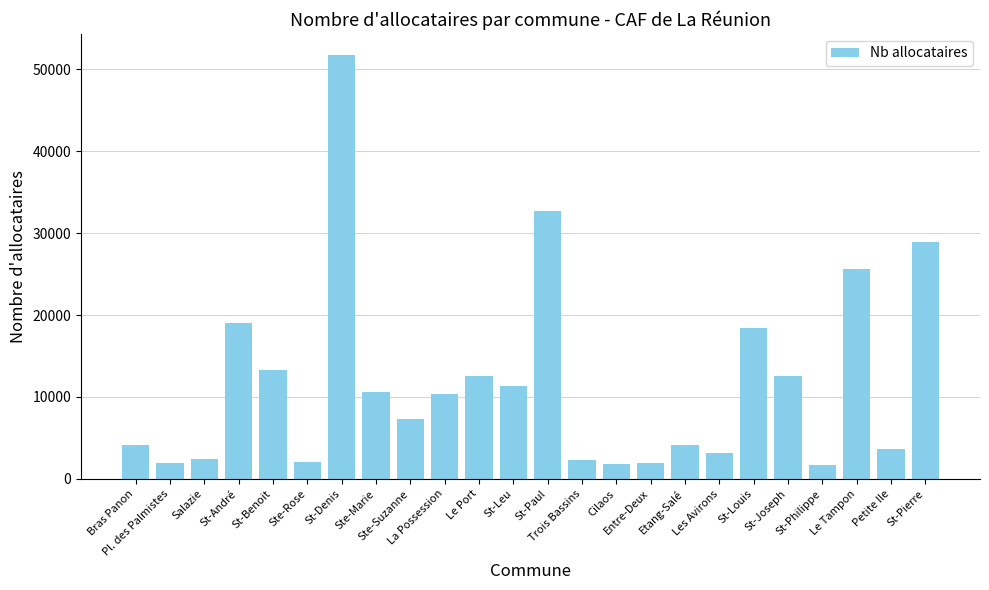

Which label corresponds to the largest value in the chart?

St-Denis